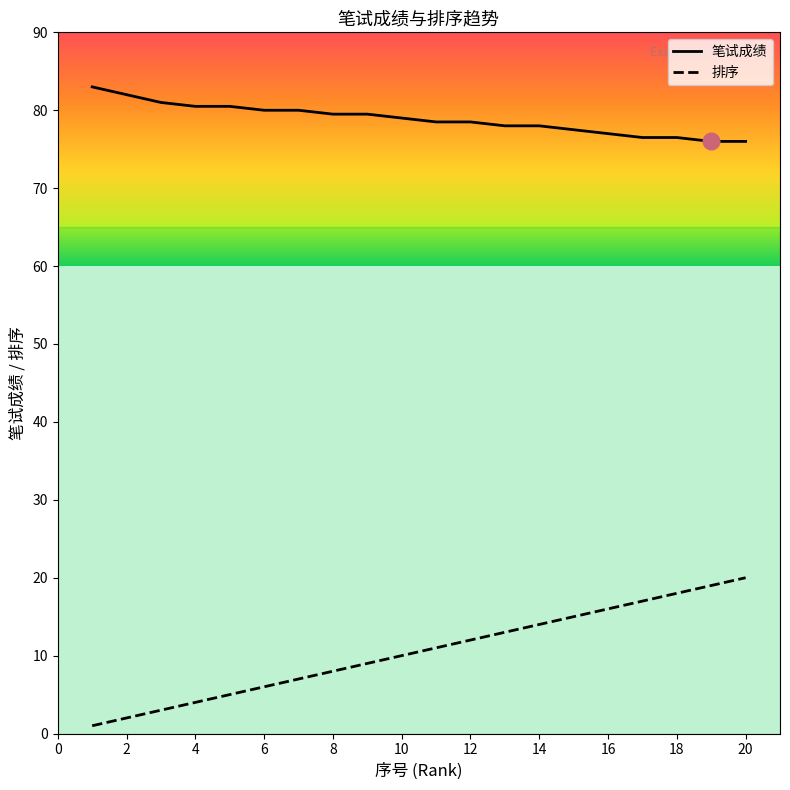

Which series has the largest total across all categories?

笔试成绩